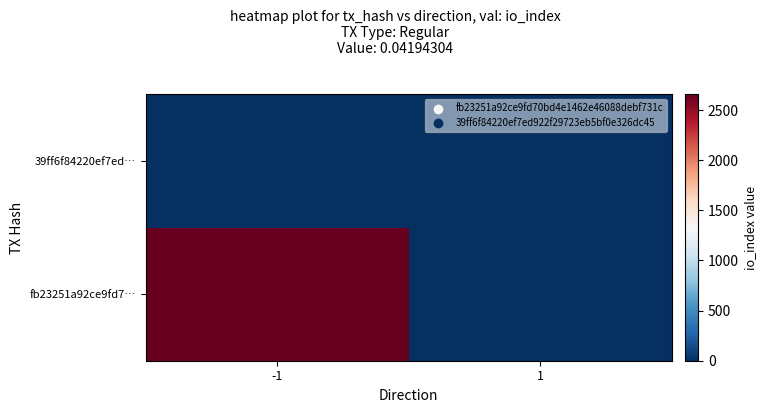

List the labels in order of value, largest first.

1, -1